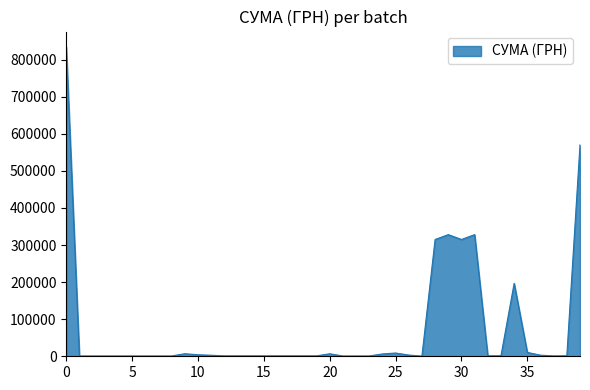

What is the difference between the maximum and minimum values?

833415.0